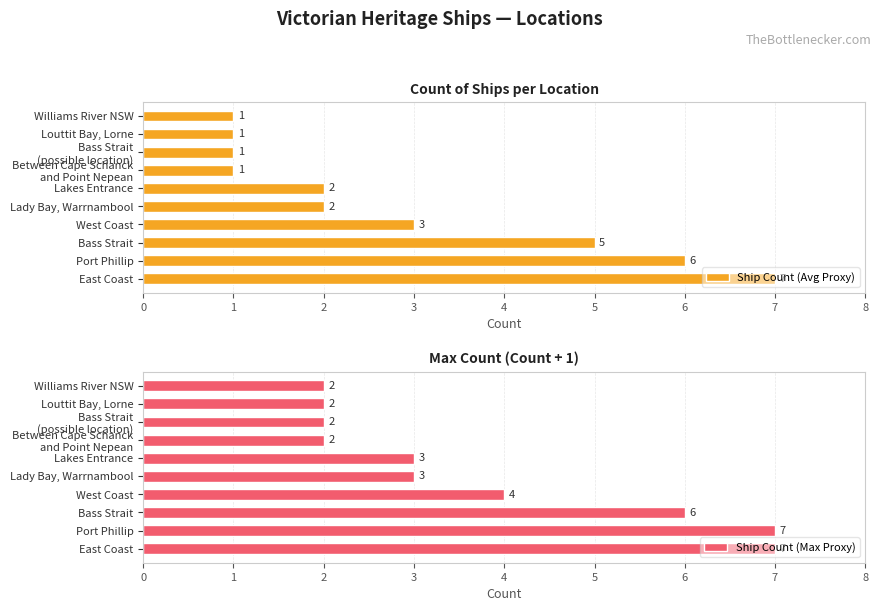

What is the sum of all Ship Count (Avg Proxy) values?

29